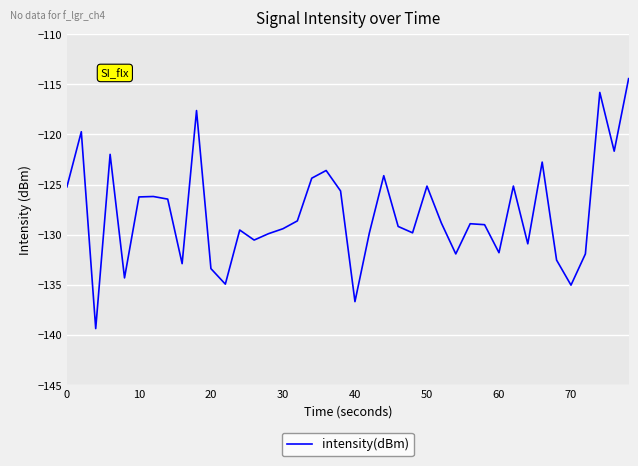

What is the difference between the maximum and minimum values?

24.9